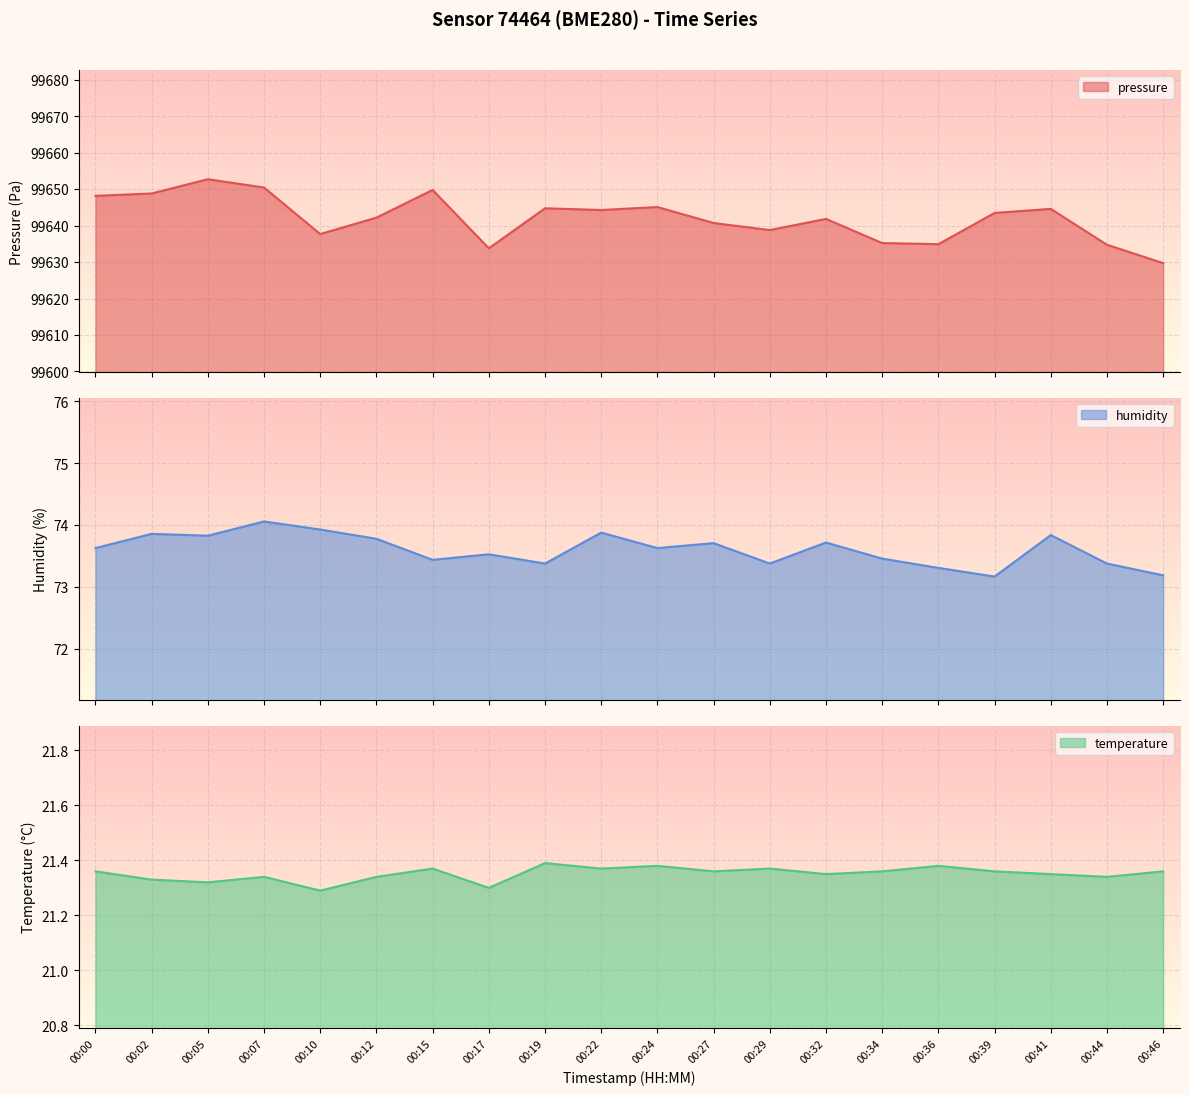

What is the difference between the second highest and second lowest values in the humidity series?

0.7